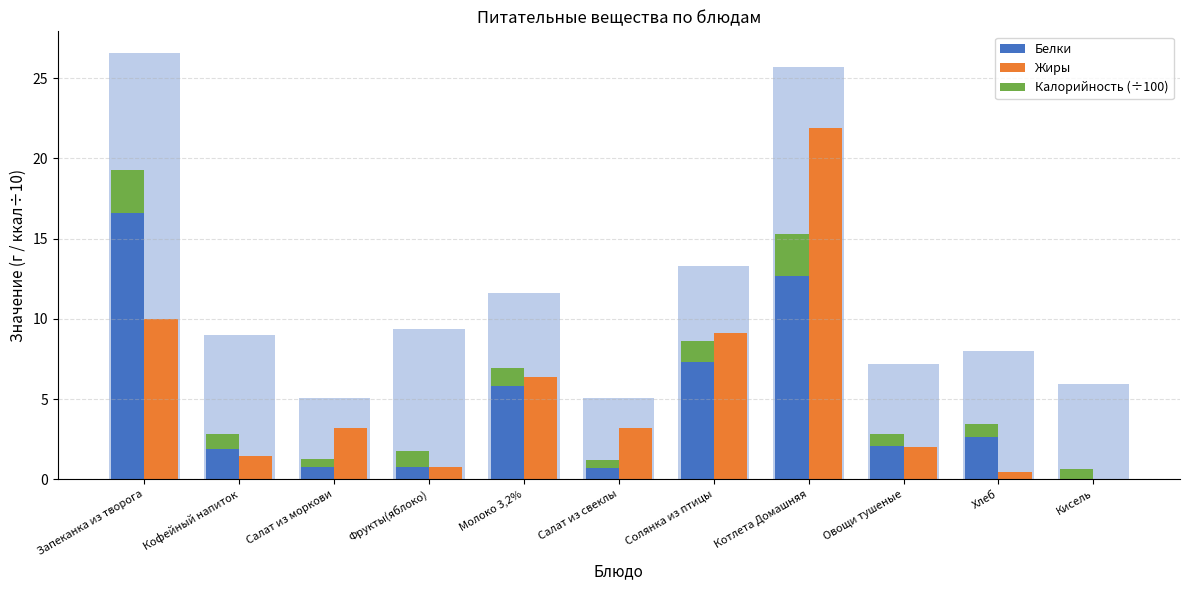

How many bars are there in total?

33